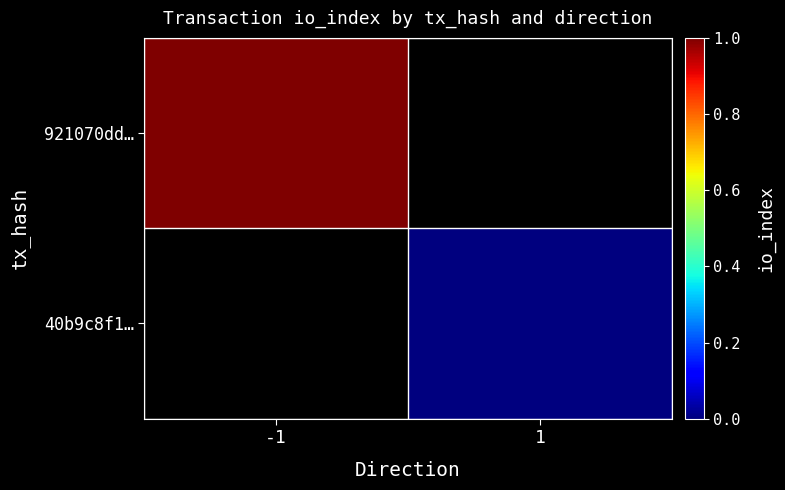

How many values in 921070dd… are above zero?

1